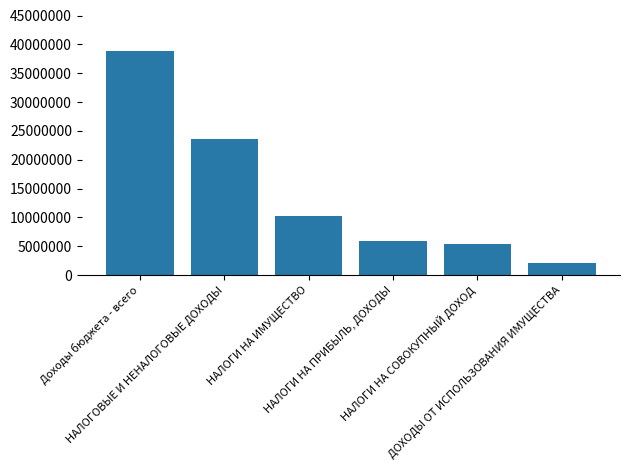

What is the label of the 5th bar from the right?

НАЛОГОВЫЕ И НЕНАЛОГОВЫЕ ДОХОДЫ